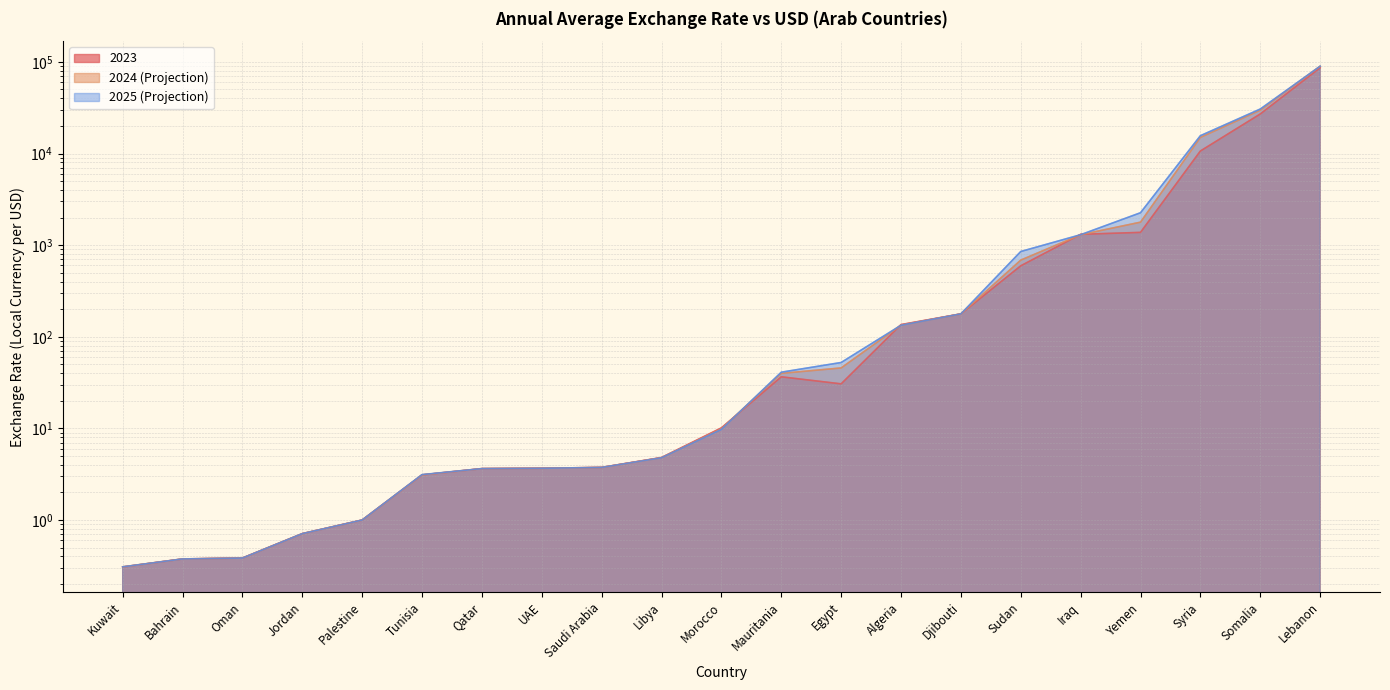

Where do 2024 and 2025 first cross each other?

Tunisia and Qatar